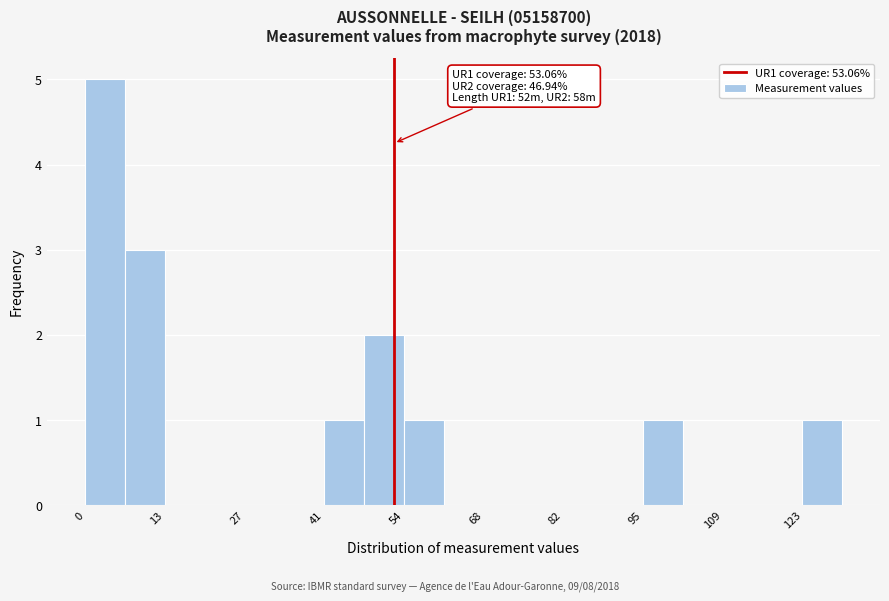

Around what value on the x-axis is the tallest bar? Give the approximate position of its centre, as read against the axis.

4